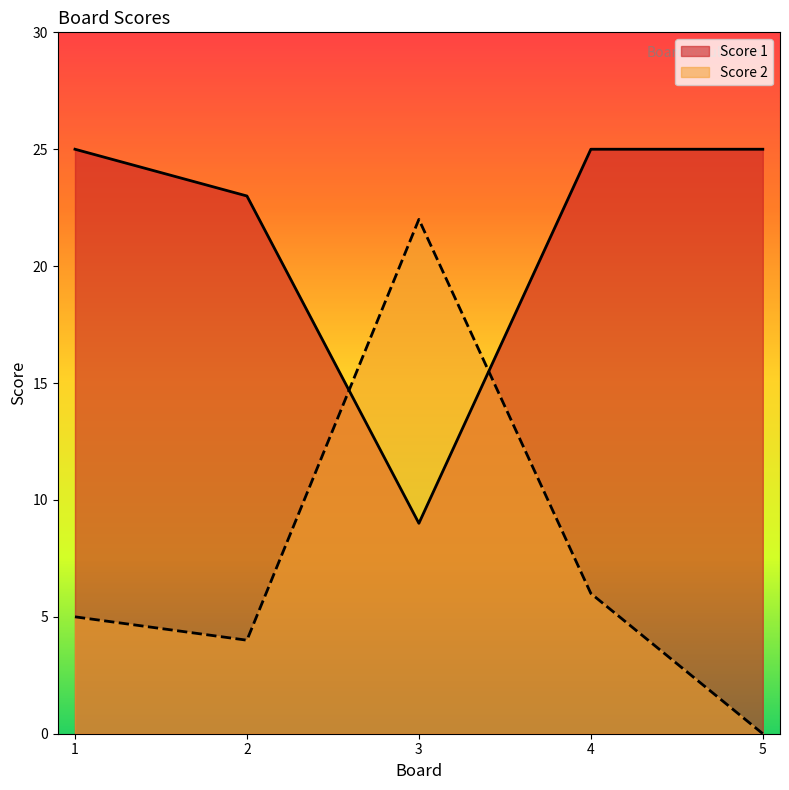

The Score 1 series shows 39 at 2. True or false?

False